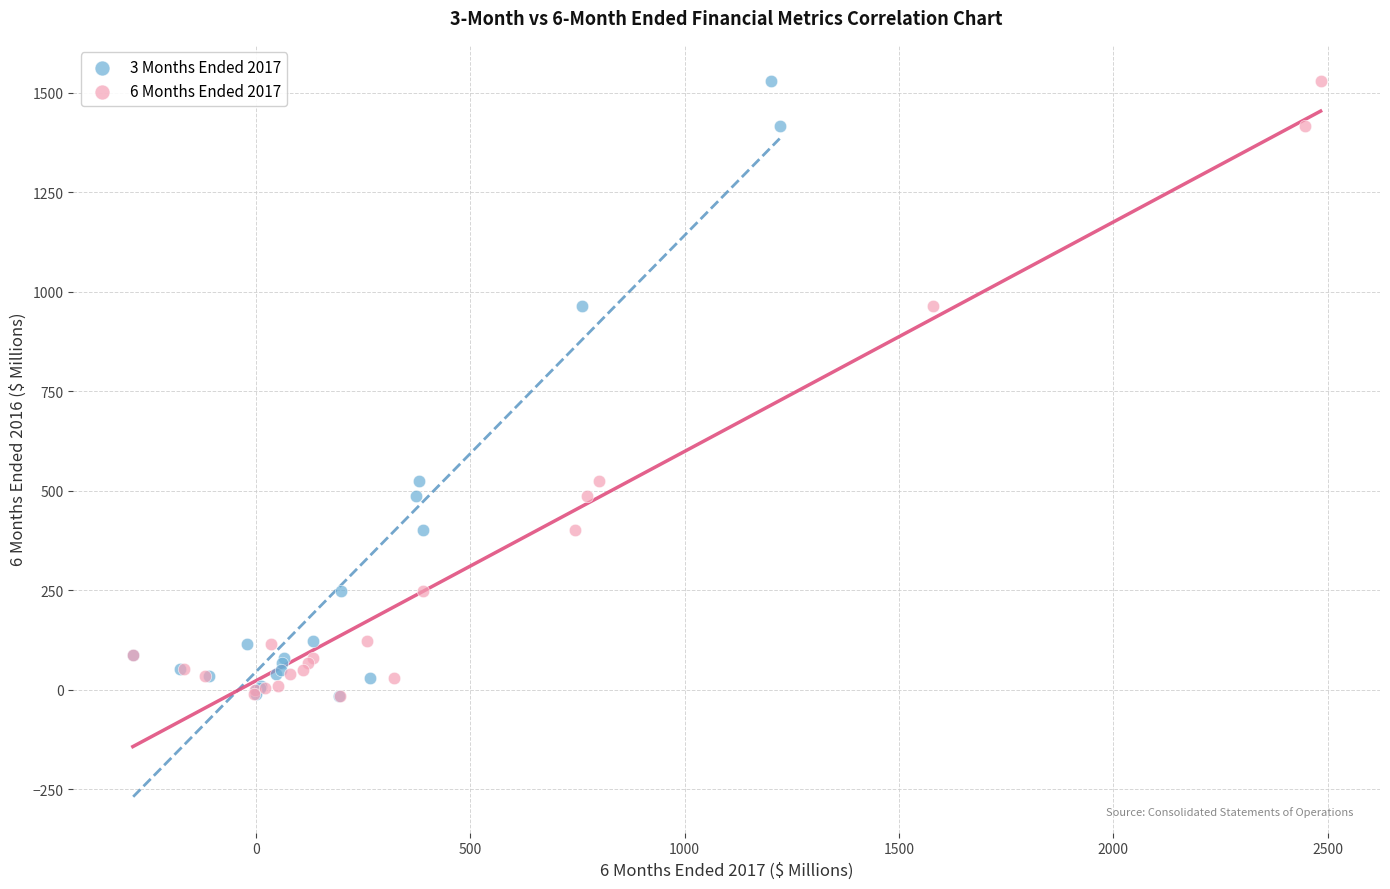

What are all the series names shown in the legend?

3 Months Ended 2017, 6 Months Ended 2017